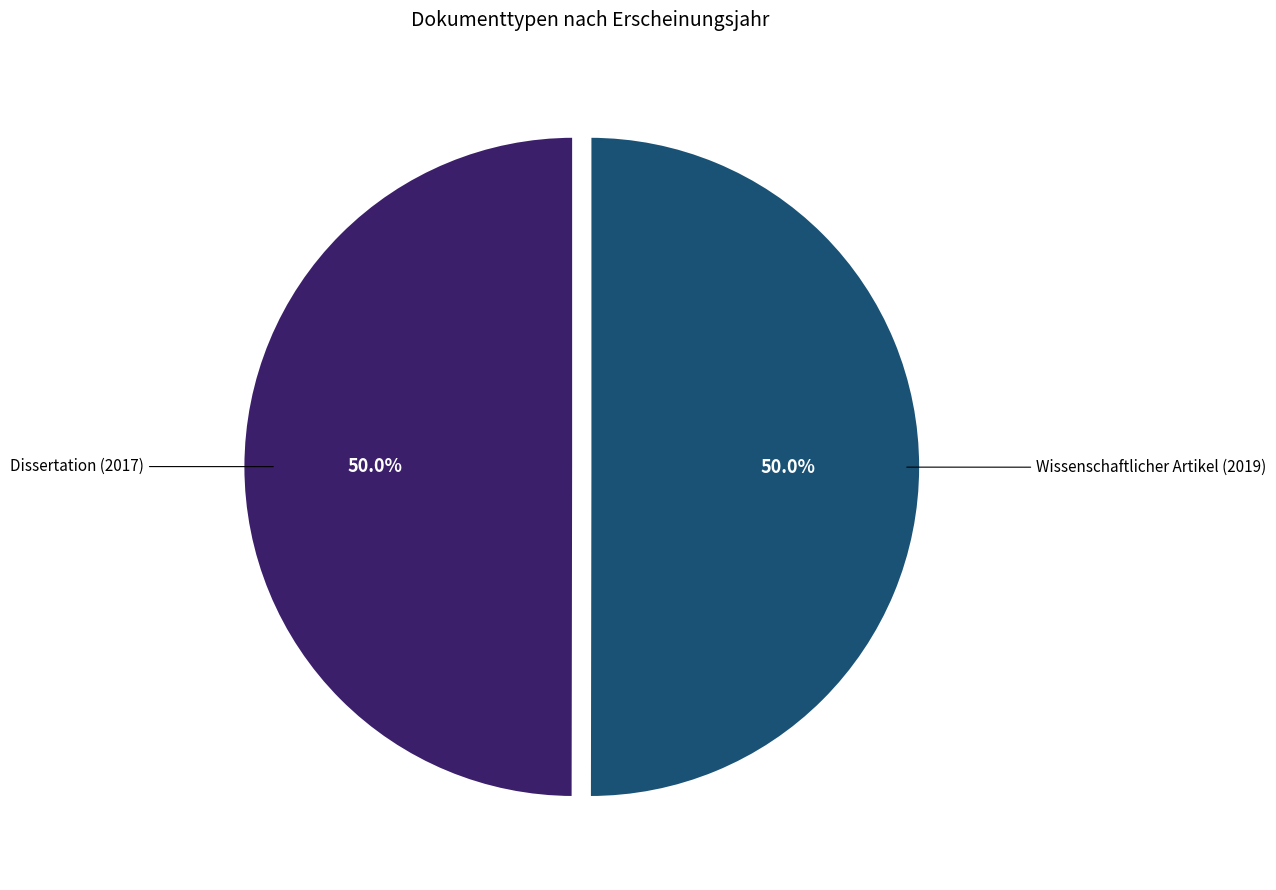

How many slices are in this pie chart?

2